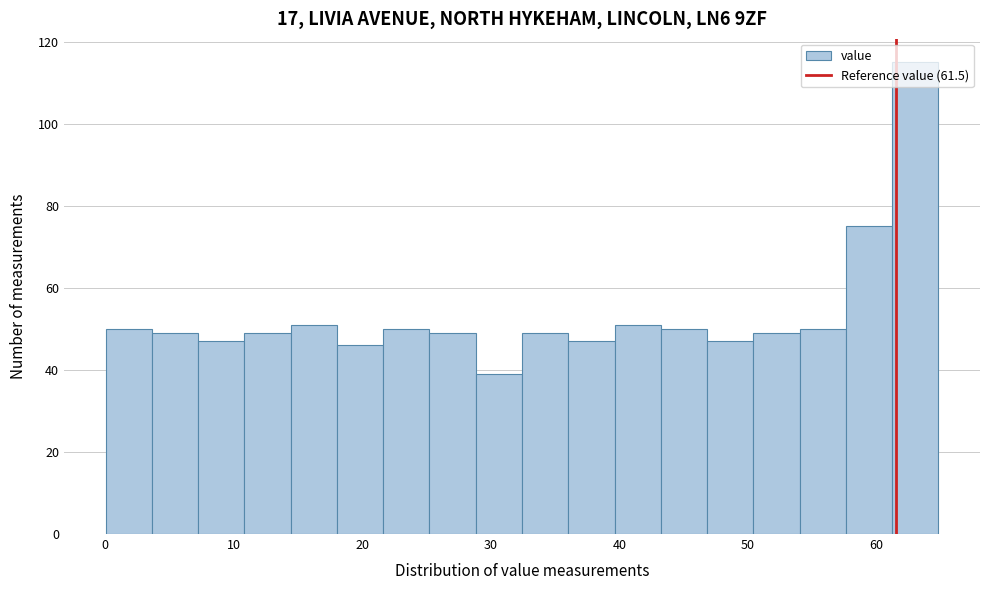

Read against the x-axis, roughly where is the centre of the tallest bar?

63